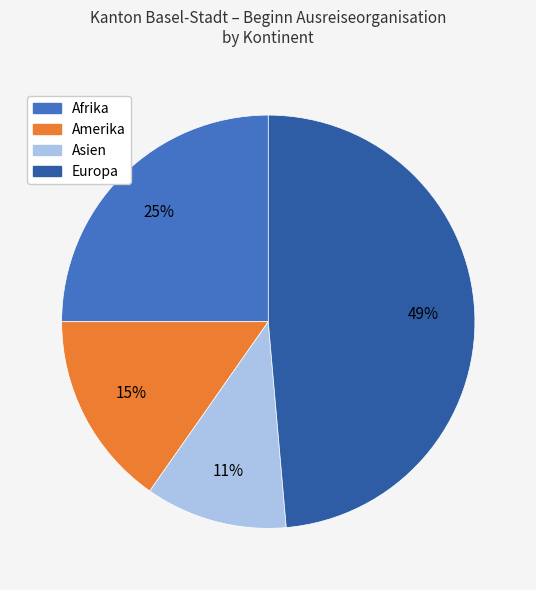

Which has a higher value, Europa or Asien?

Europa